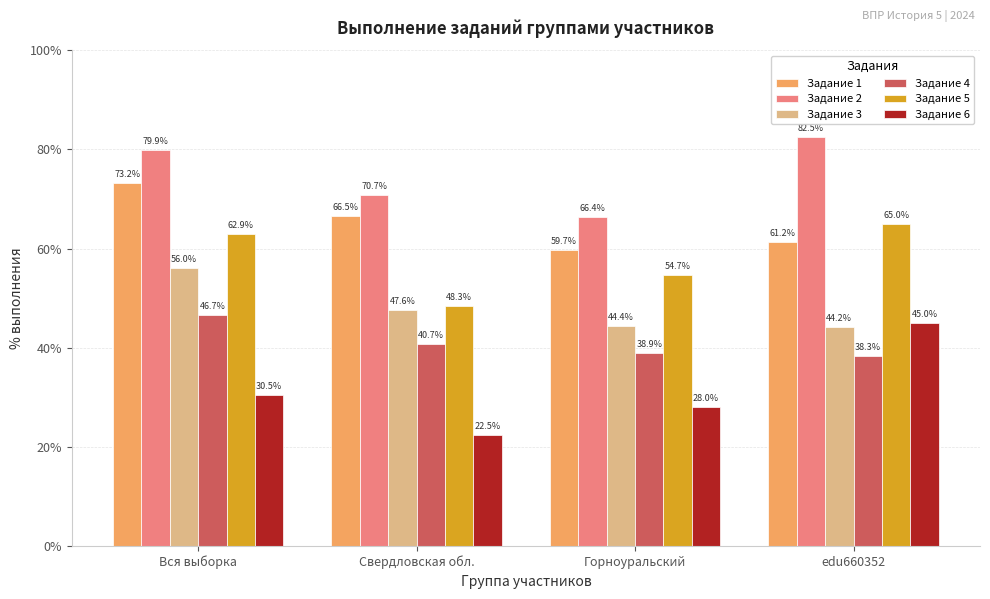

What is the label of the 1st bar from the left?

Вся выборка